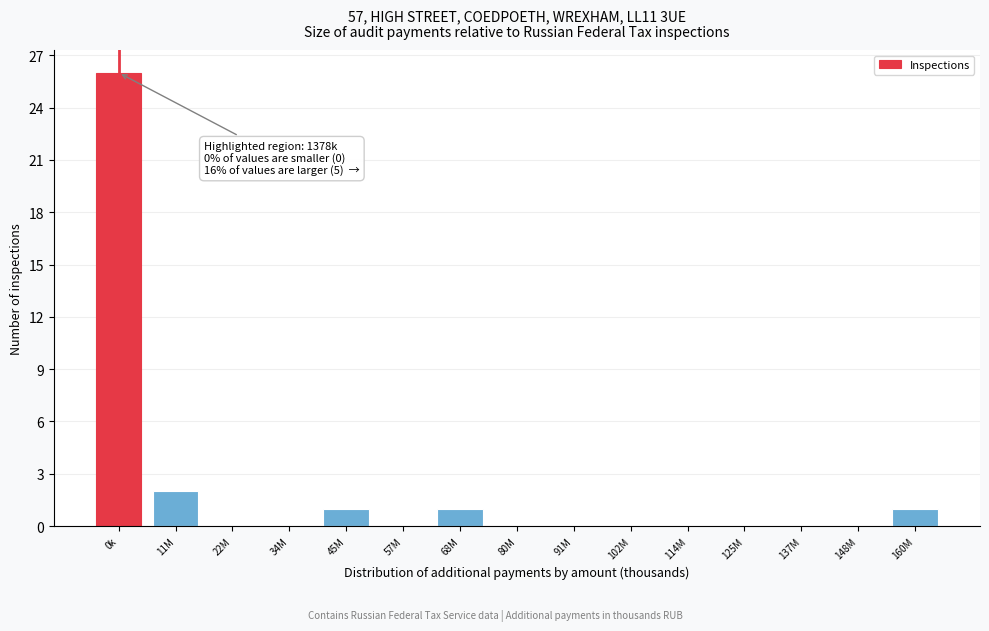

Reading left to right, transcribe all the data shown in this chart.

0k=26	11M=2	22M=0	34M=0	45M=1	57M=0	68M=1	80M=0	91M=0	102M=0	114M=0	125M=0	137M=0	148M=0	160M=1